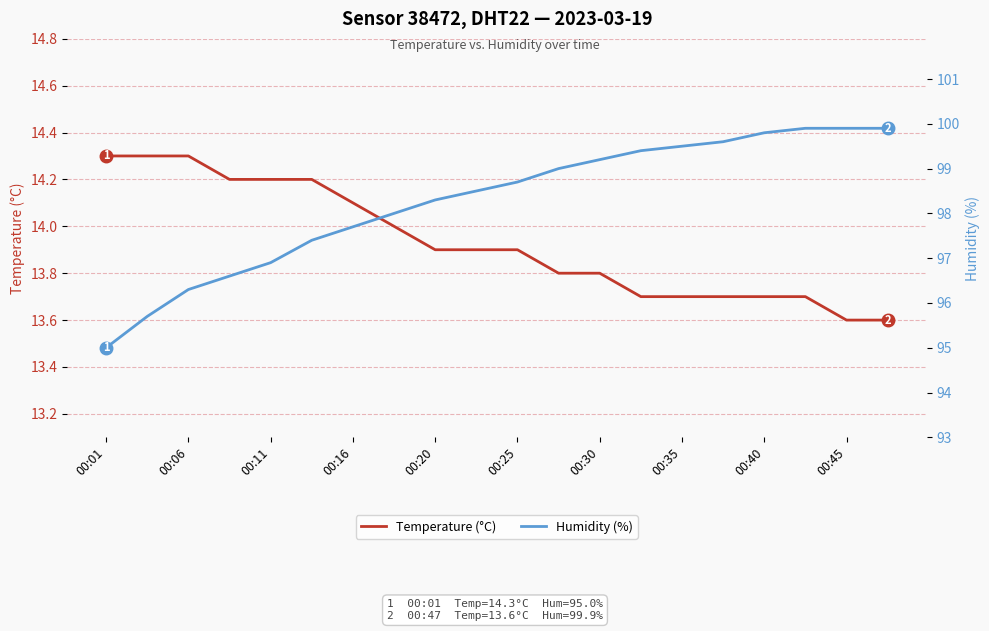

The value of Temperature (°C) at 00:20 is 21.5. True or false?

False